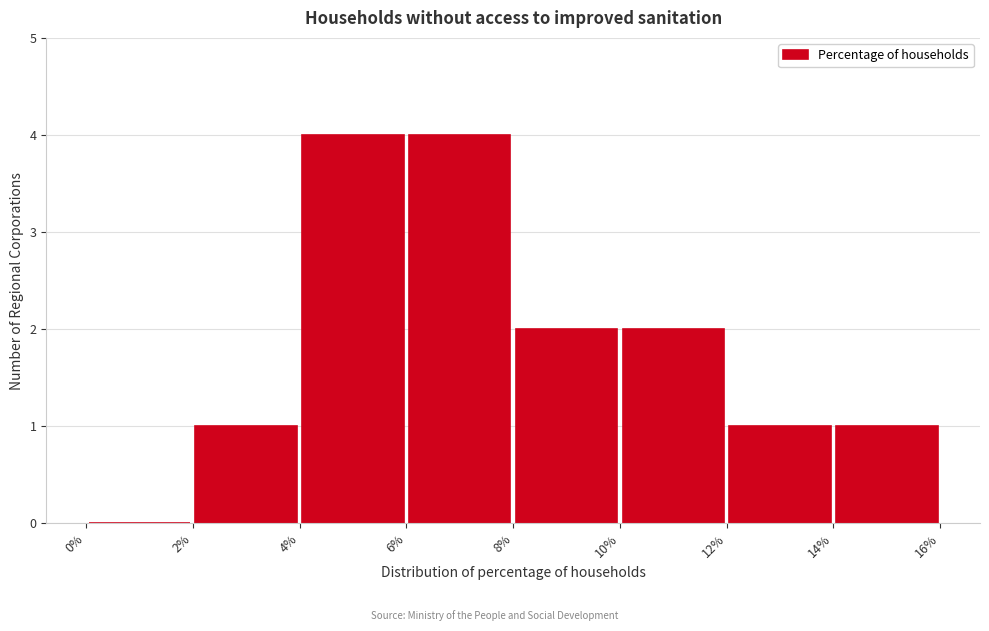

Reading left to right, list every bar in this chart as the range it spans on the x-axis followed by its height. The values are not printed on the chart, so give them approximately, as read against the axis.

0% to 2%: 0
2% to 4%: 1
4% to 6%: 4
6% to 8%: 4
8% to 10%: 2
10% to 12%: 2
12% to 14%: 1
14% to 16%: 1